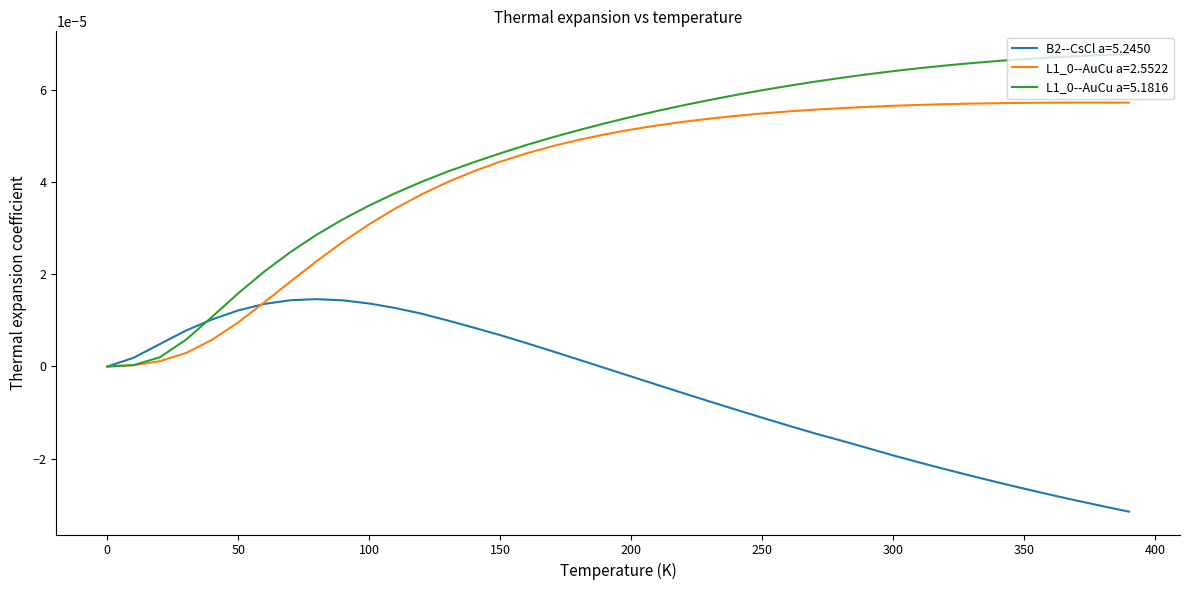

At which category is the sum across all series the highest?

230